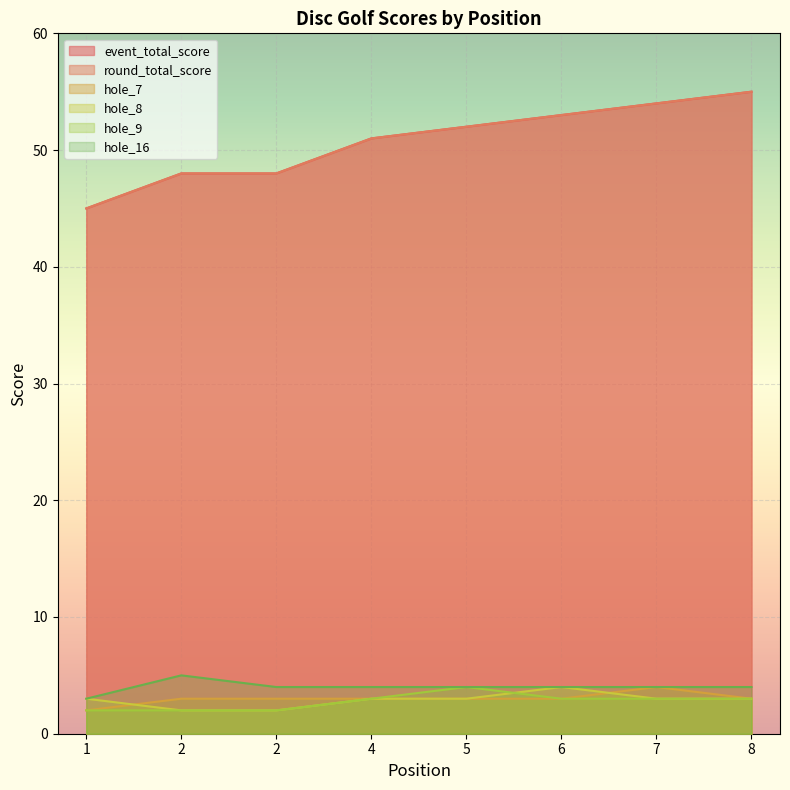

True or false: round_total_score has more than 1 points higher than both neighbors.

False